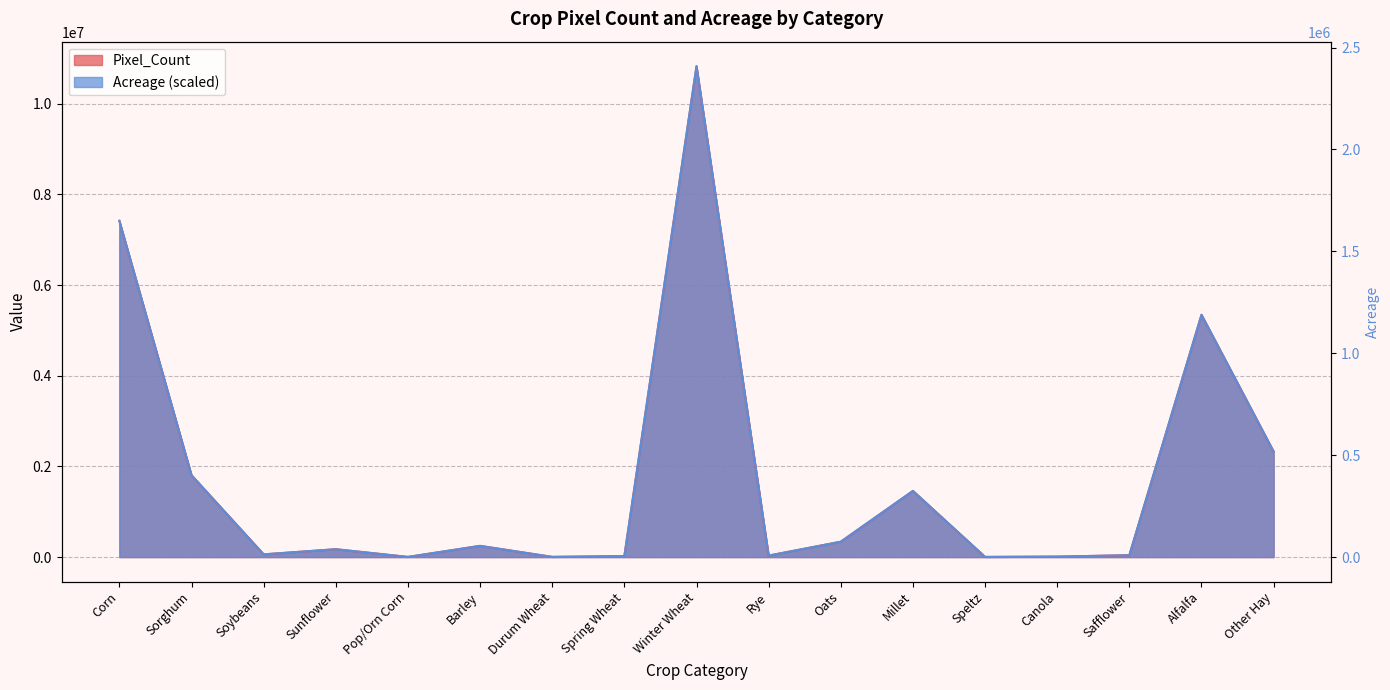

List the series in order of their peak value, highest first.

Pixel_Count, Acreage